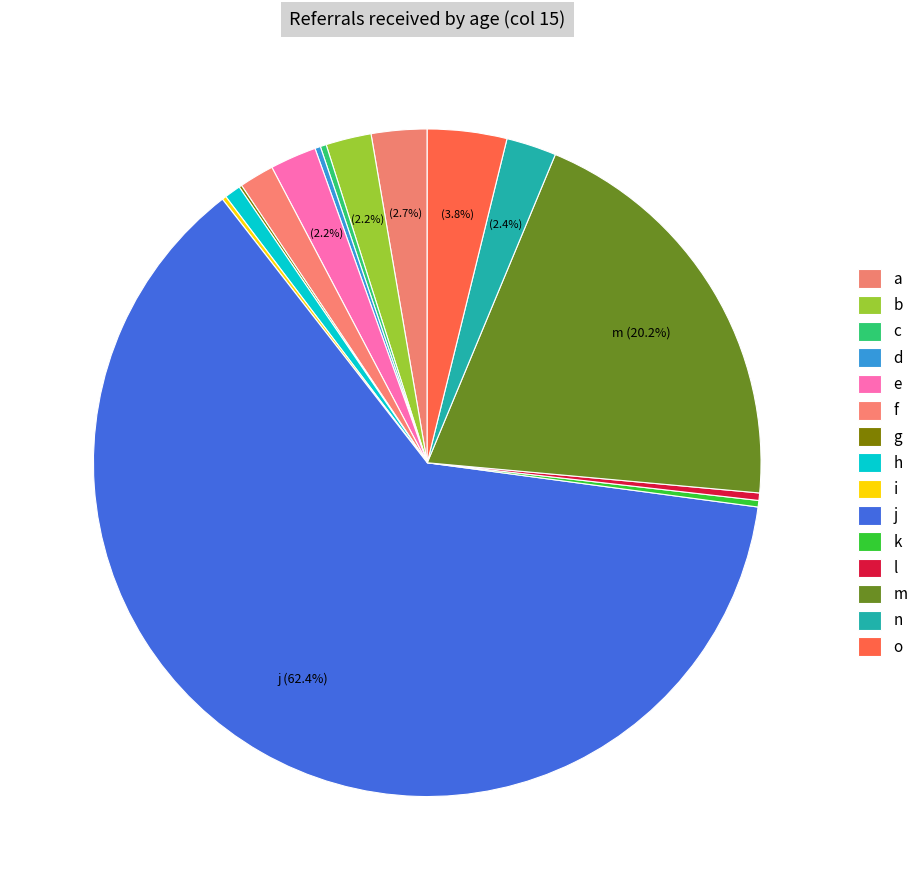

True or false: n accounts for 8% of the total.

False